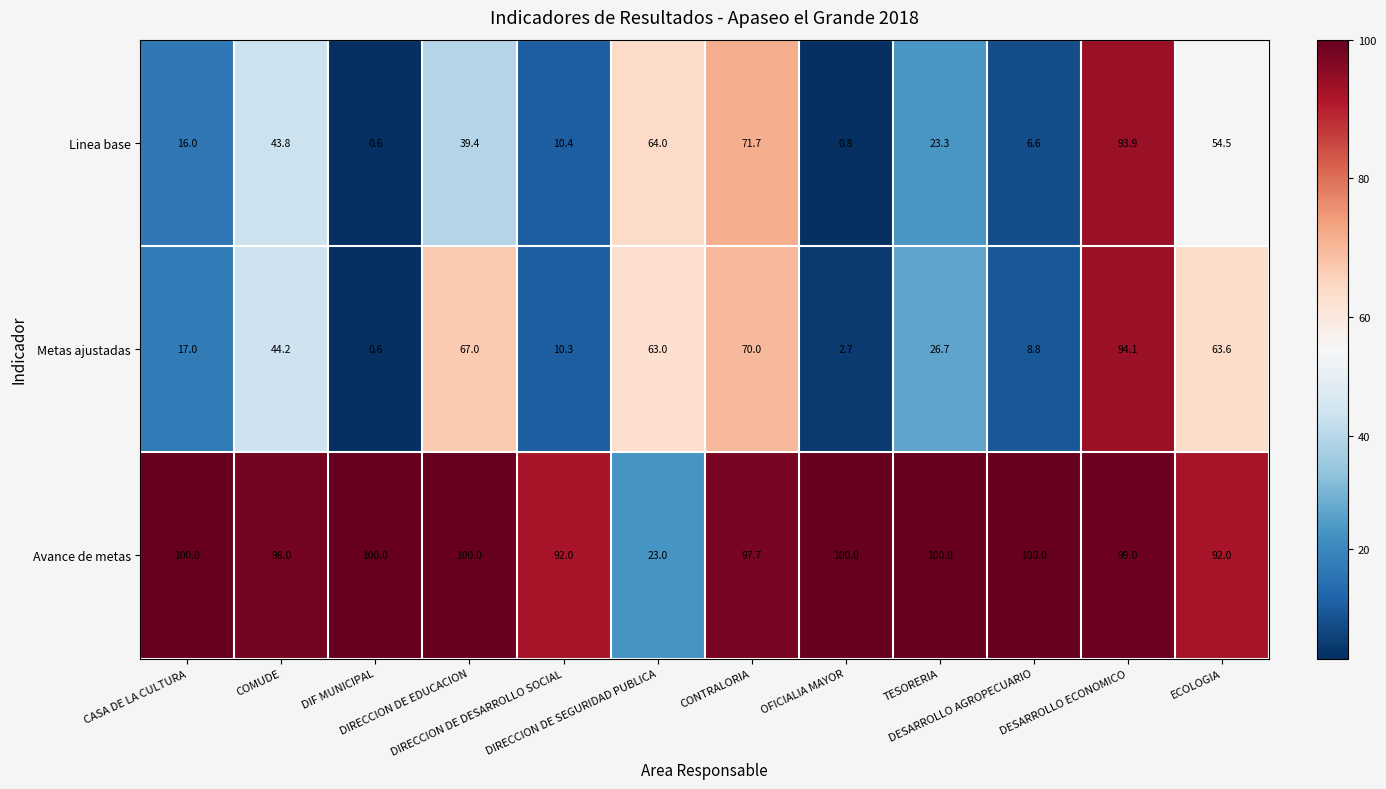

At which category is the sum across all series the highest?

DESARROLLO ECONOMICO